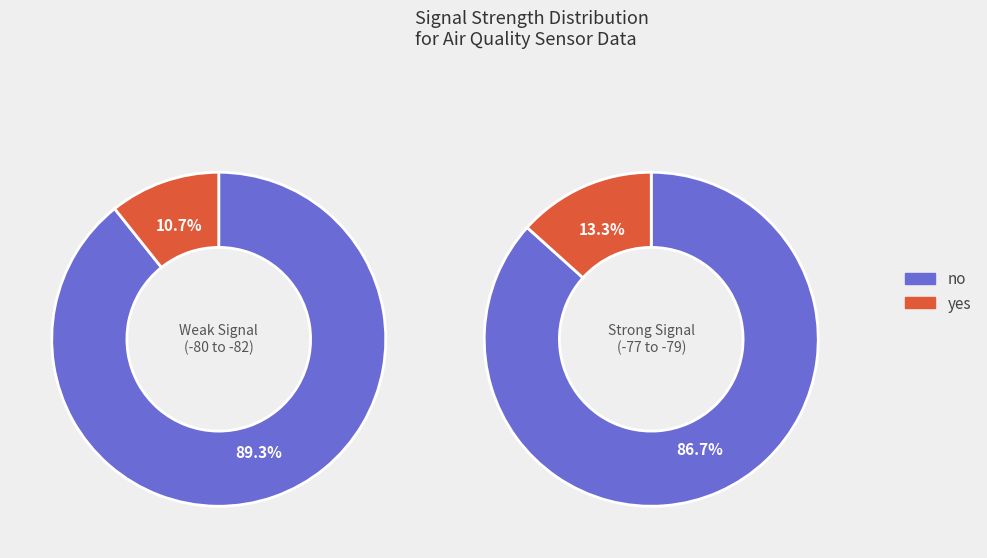

To the nearest percent, what portion does 17 represent?

3%